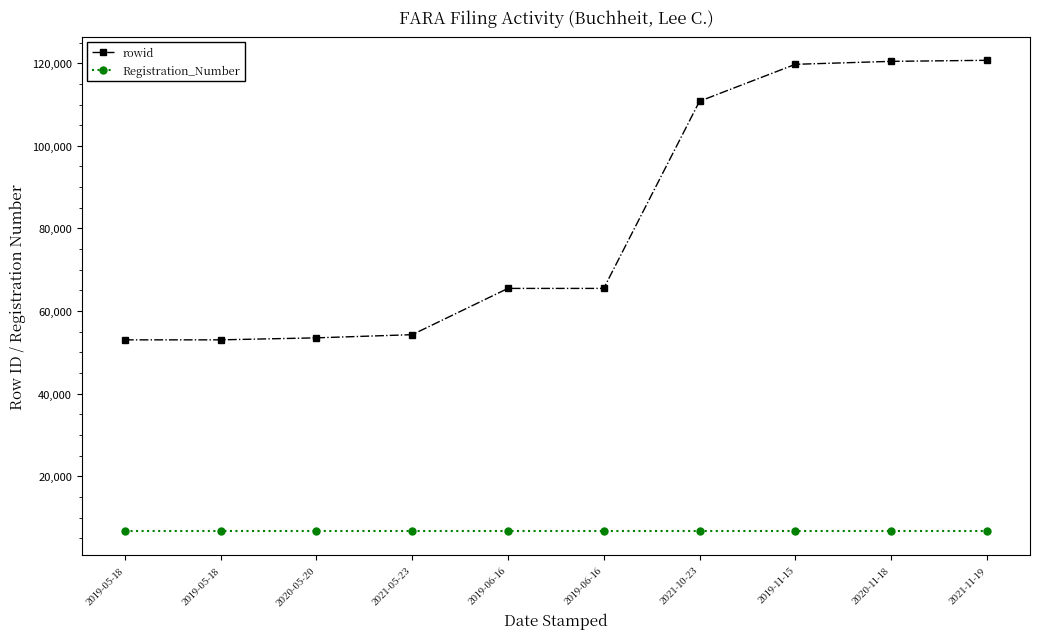

The rowid series shows 120452 at 2020-11-18. True or false?

True